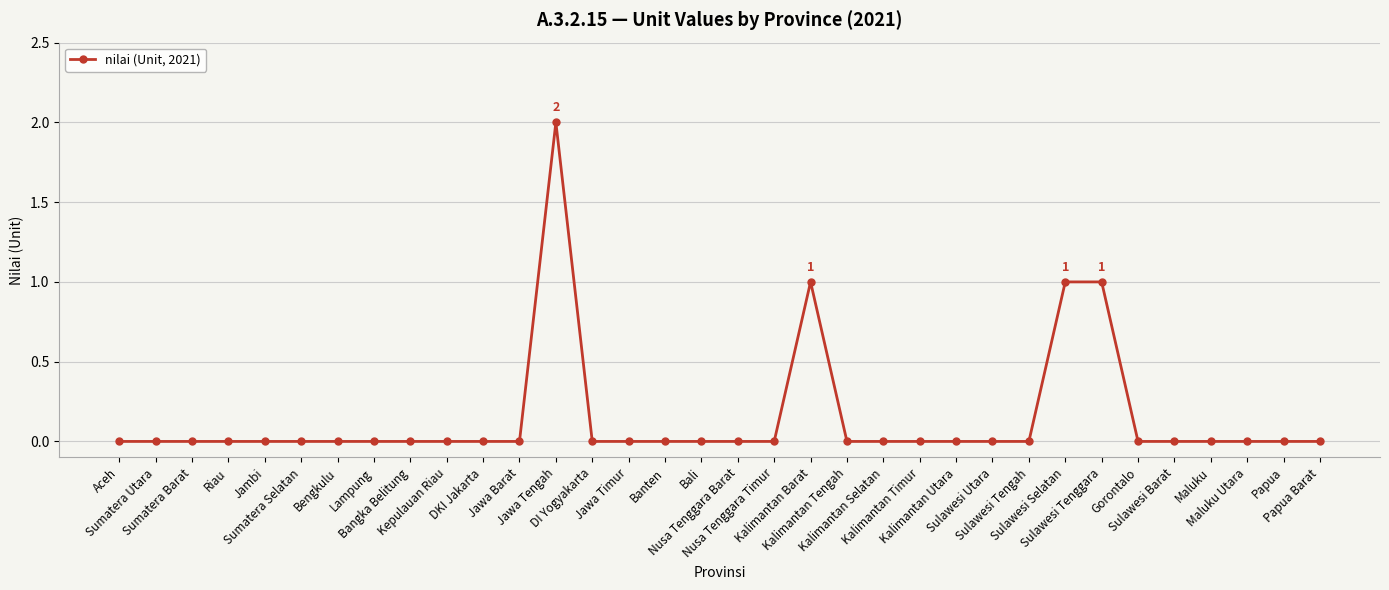

What is the sum of all values?

5